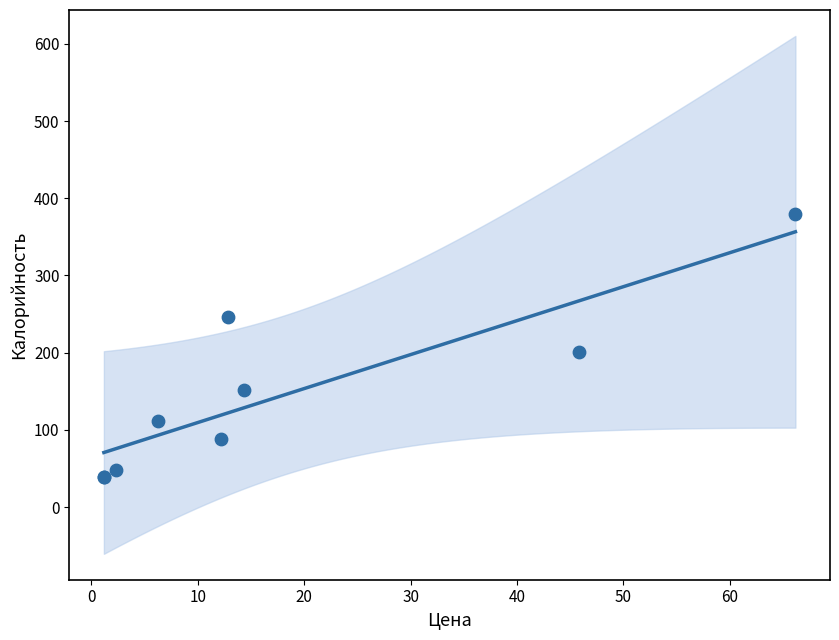

What Y value in the scatter plot is closest to 209?

200.3